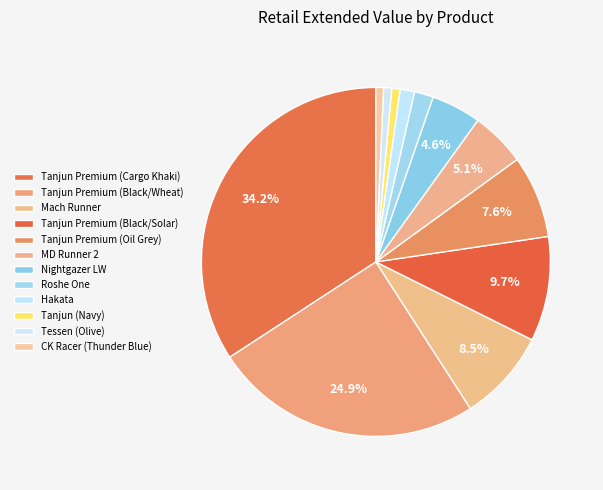

How many slices are in this pie chart?

12